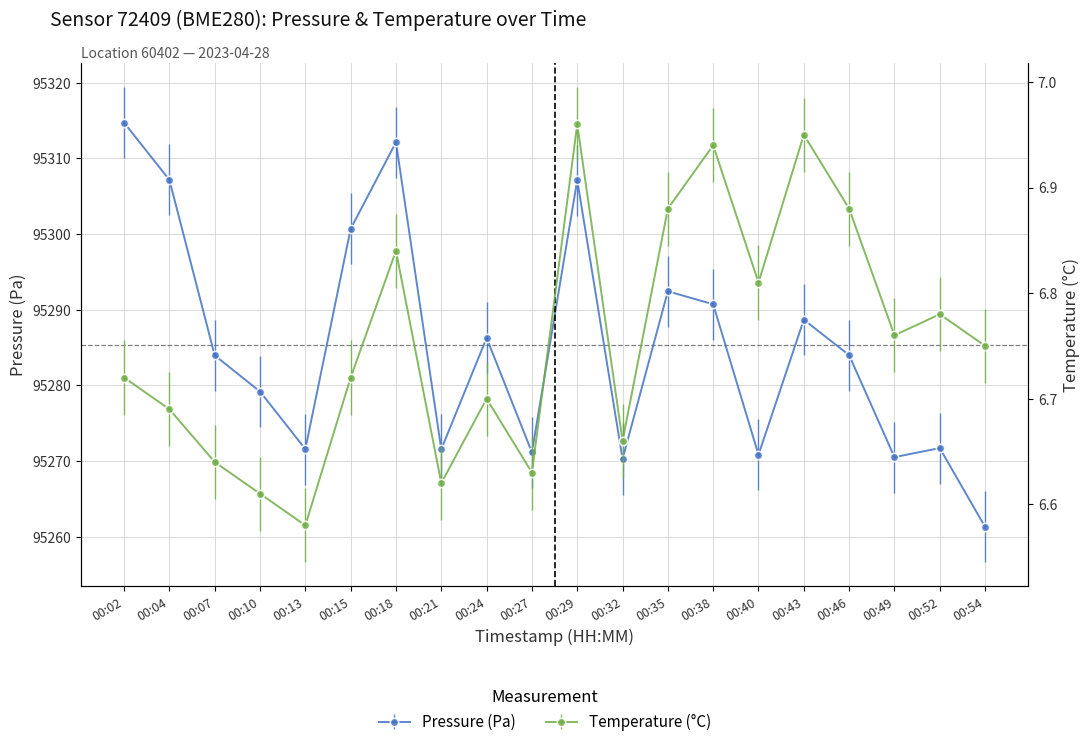

List the series in order of their peak value, highest first.

pressure, temperature